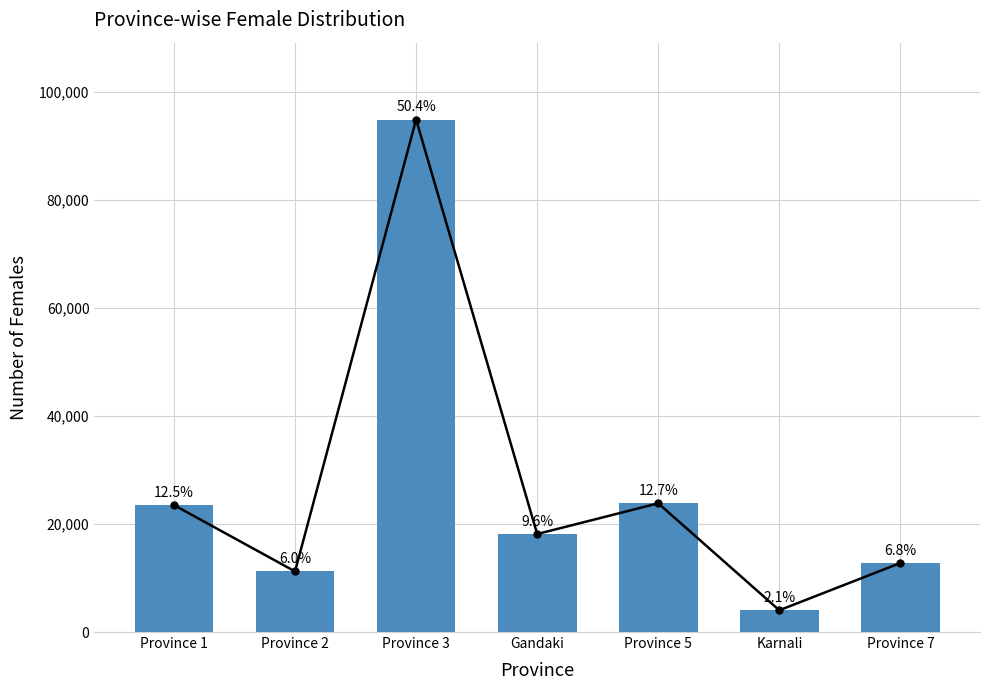

Reading right to left, transcribe all the data shown in this chart.

12772	4027	23820	18134	94837	11214	23491